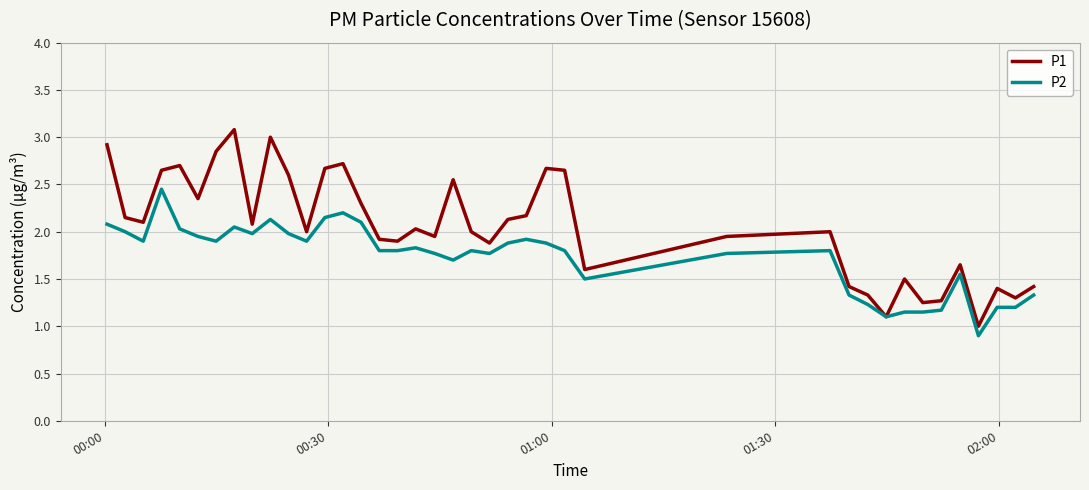

Which series has the largest total across all categories?

P1